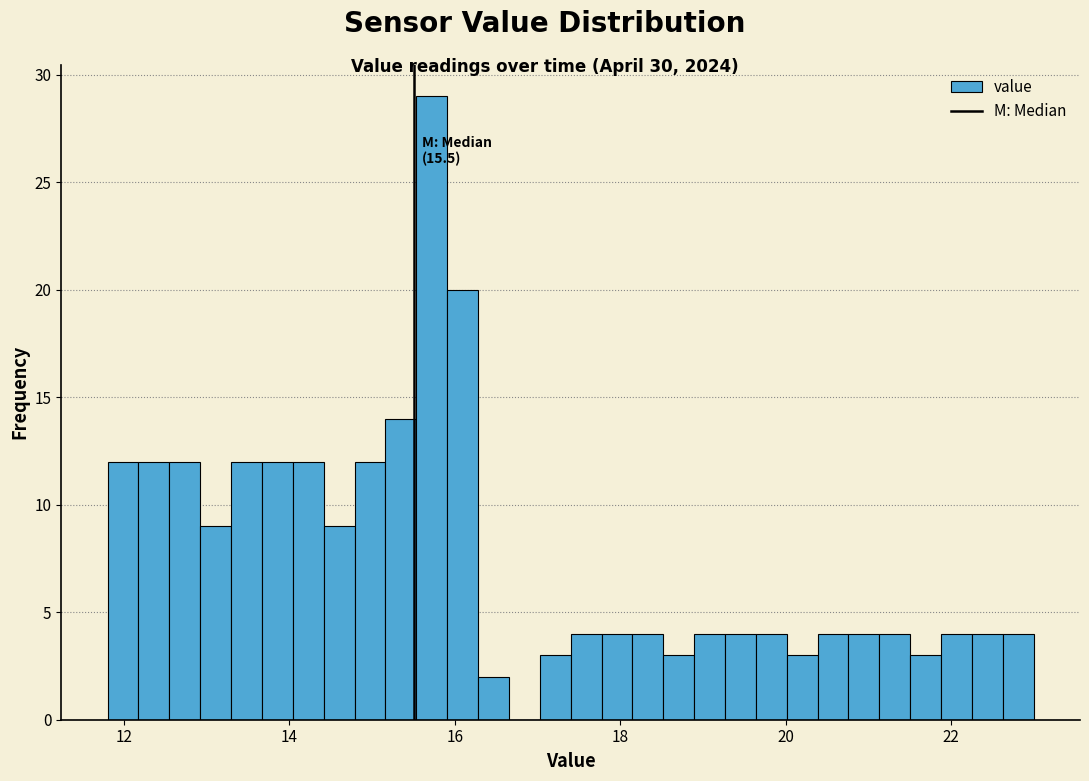

Read against the x-axis, roughly where is the centre of the tallest bar?

15.8